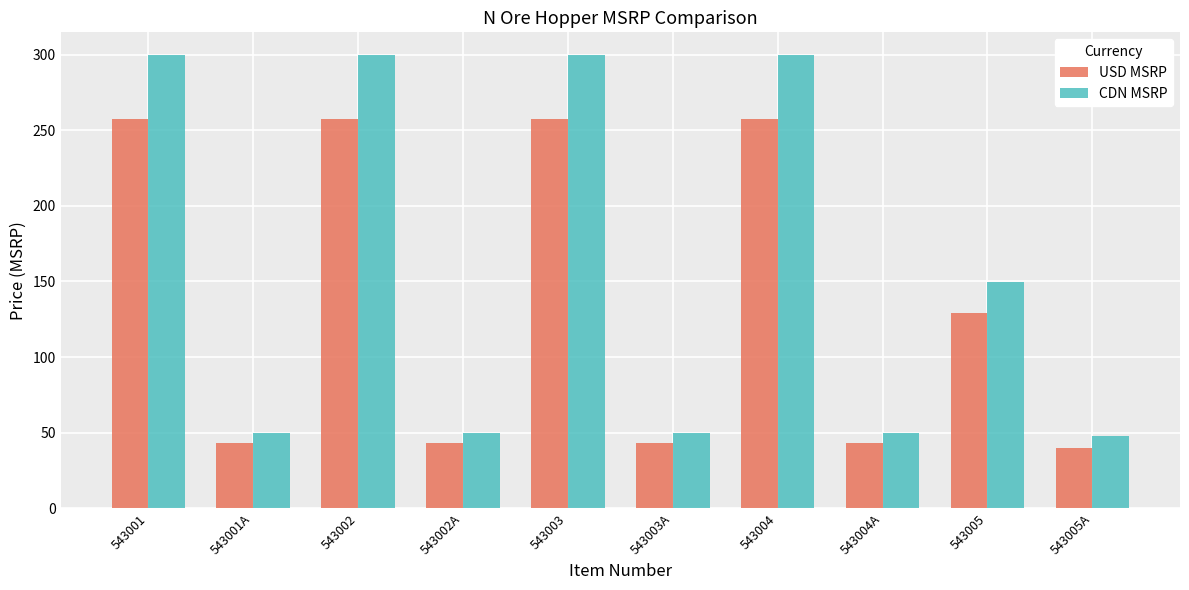

At which label is CDN MSRP closest to 173?

543005